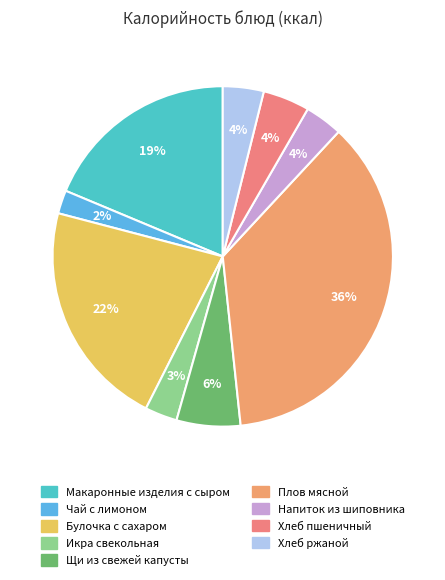

To the nearest percent, what is the difference between the Хлеб ржаной and Икра свекольная slice percentages?

1%